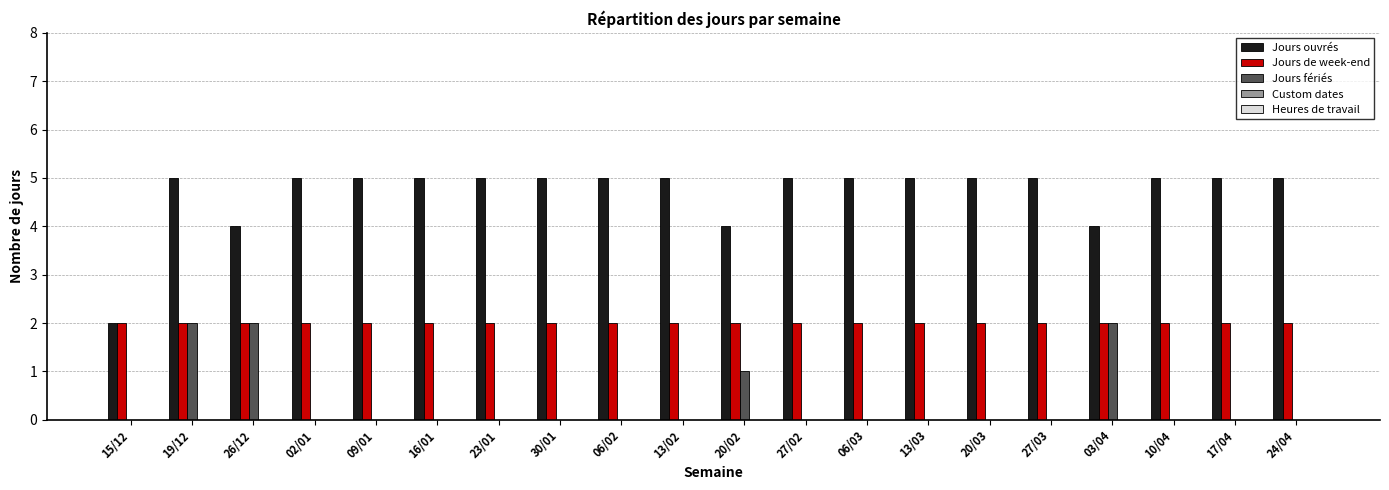

What is the sum of all Jours ouvrés values?

94